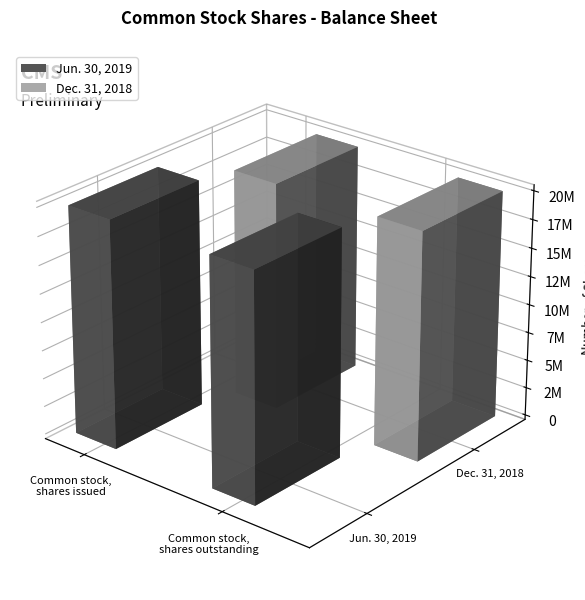

What is the sum of all Dec. 31, 2018 values?

40117808